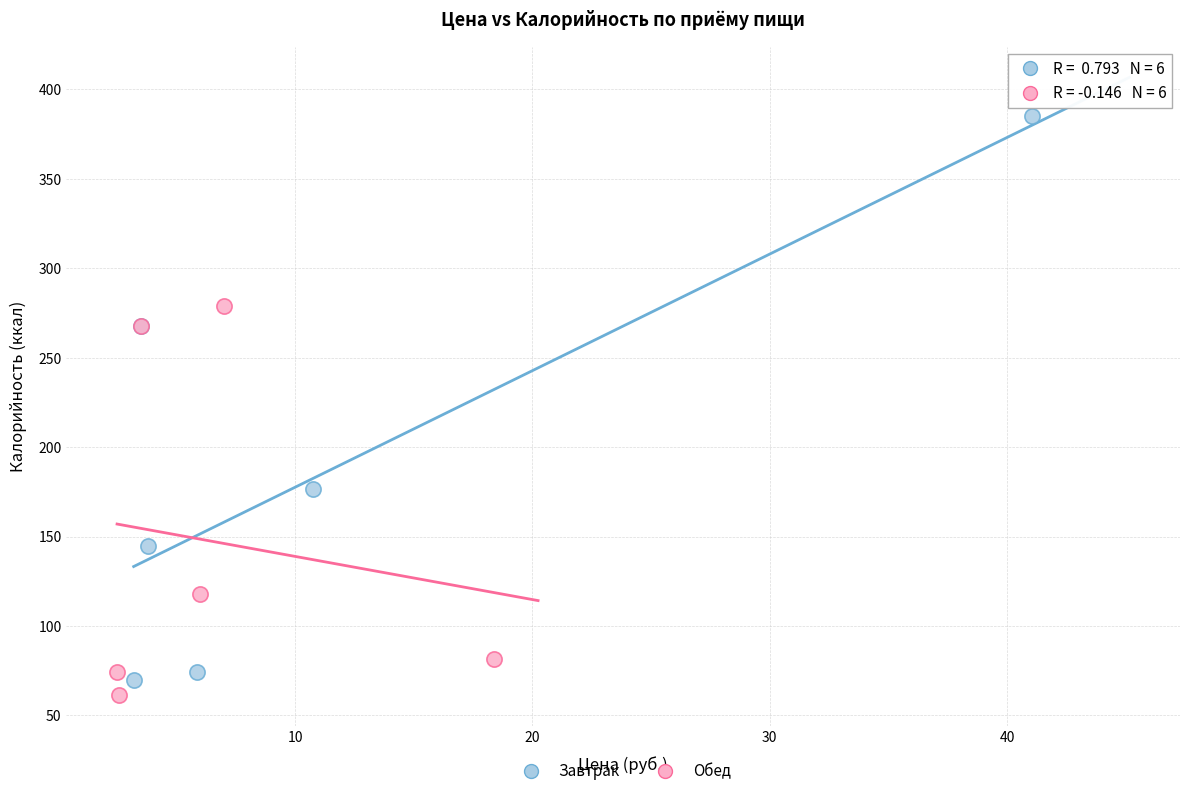

Which series has the widest spread of Y values?

Завтрак